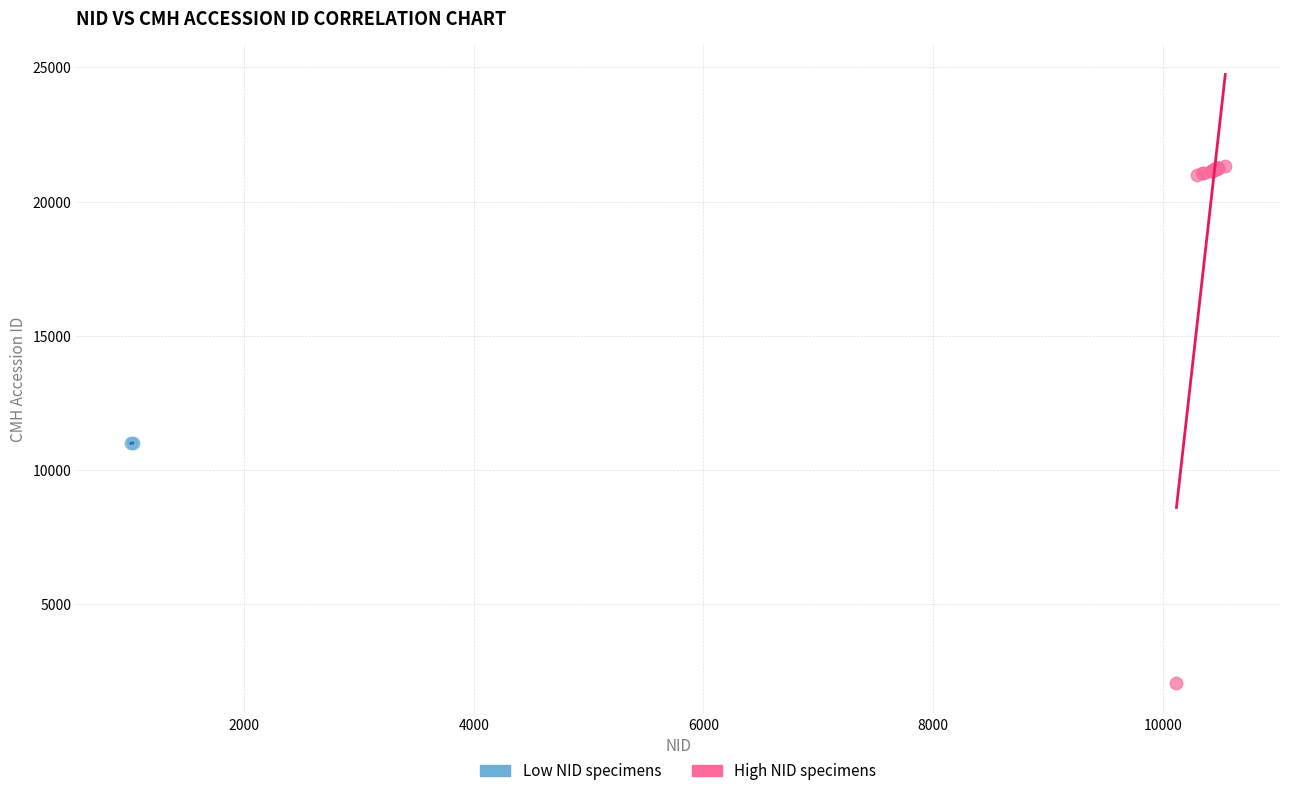

Which series has the widest spread of Y values?

High NID specimens